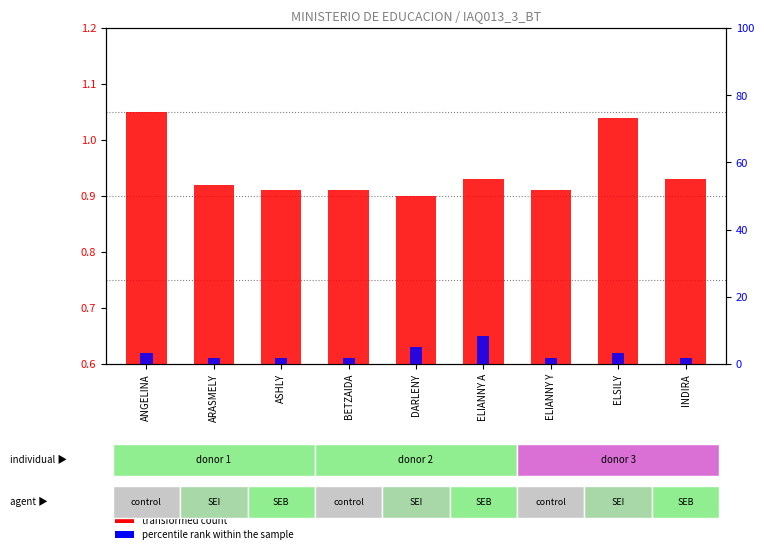

Is the value of percentile rank within the sample at ASHLY greater than the value of transformed count at ELSILY?

Yes